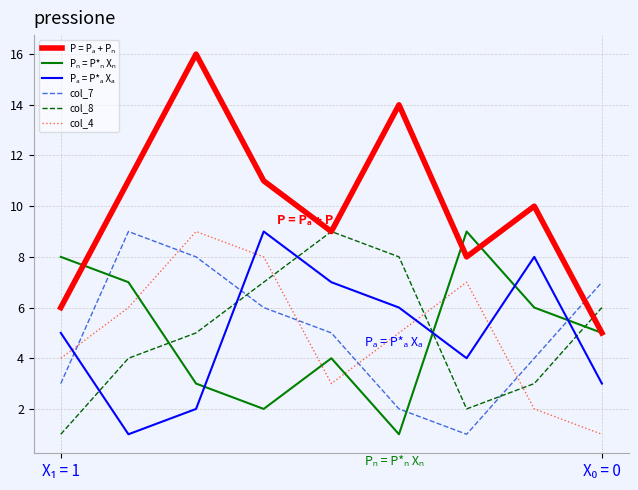

What is the average value of the col_4 series?

5